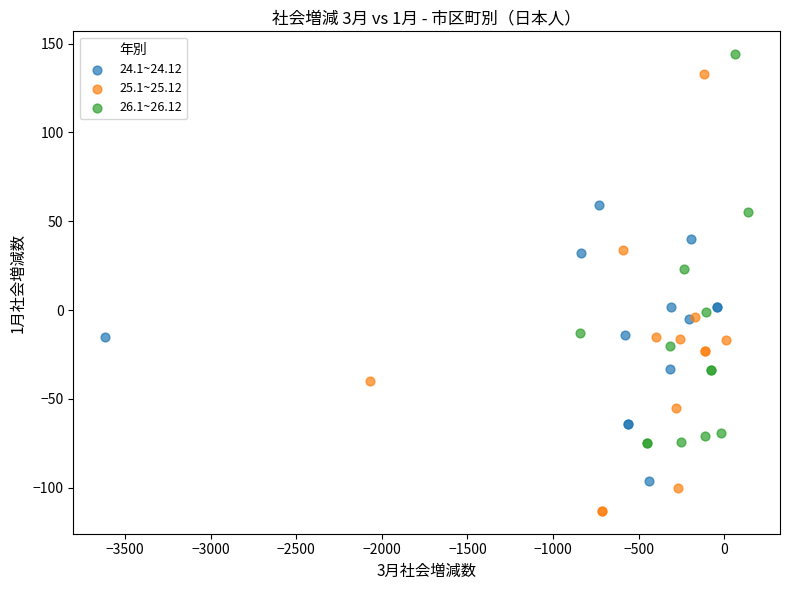

What are all the series names shown in the legend?

24.1~24.12, 25.1~25.12, 26.1~26.12